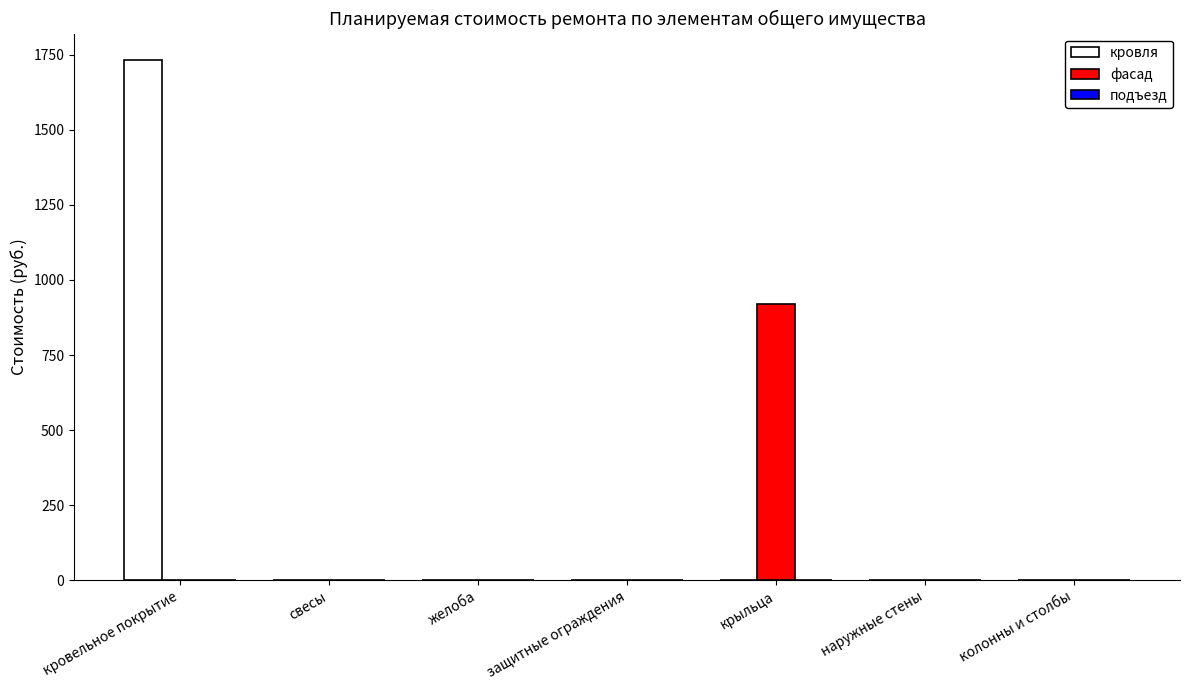

Count the number of data series in this chart.

2